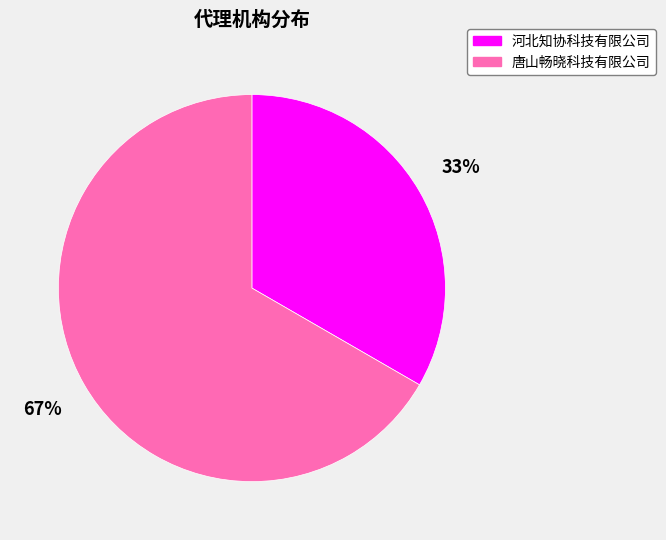

To the nearest percent, what portion does 唐山畅晓科技有限公司 represent?

67%